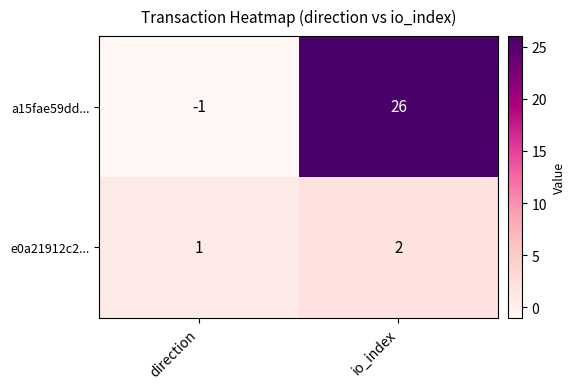

What is the greatest value displayed?

26